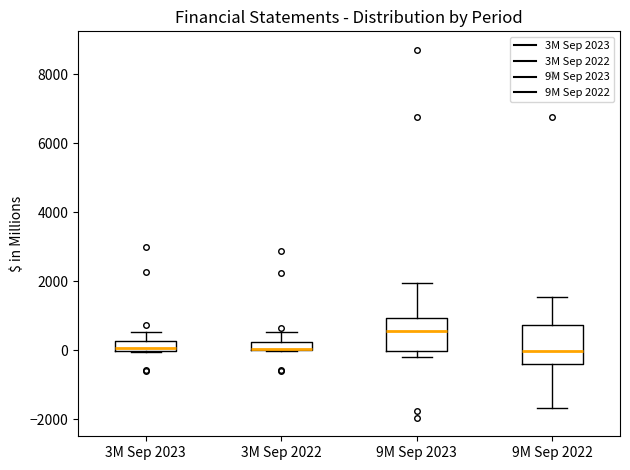

Which box has the highest median line?

9M Sep 2023